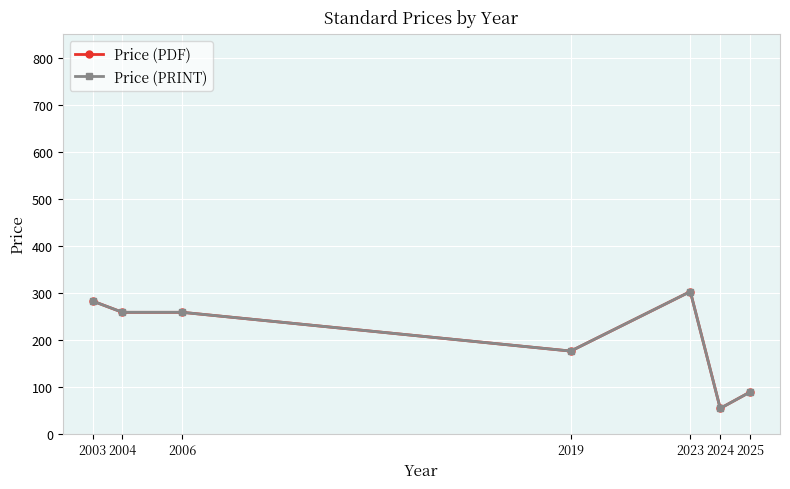

Rank the series at 2003 from highest to lowest value.

Price (PDF), Price (PRINT)